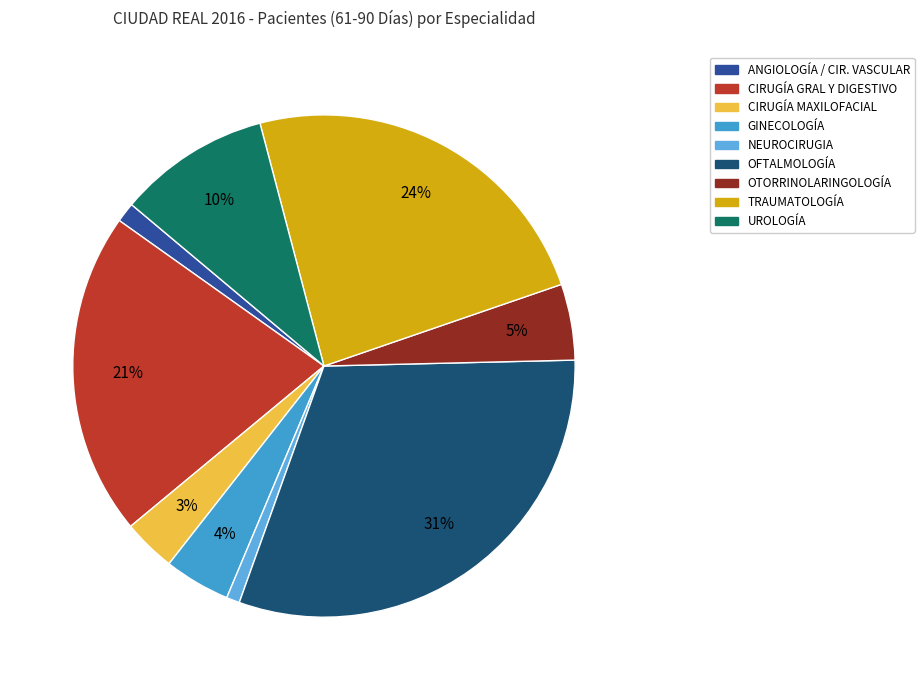

What is the change in value from ANGIOLOGÍA / CIR. VASCULAR to OFTALMOLOGÍA?

+139